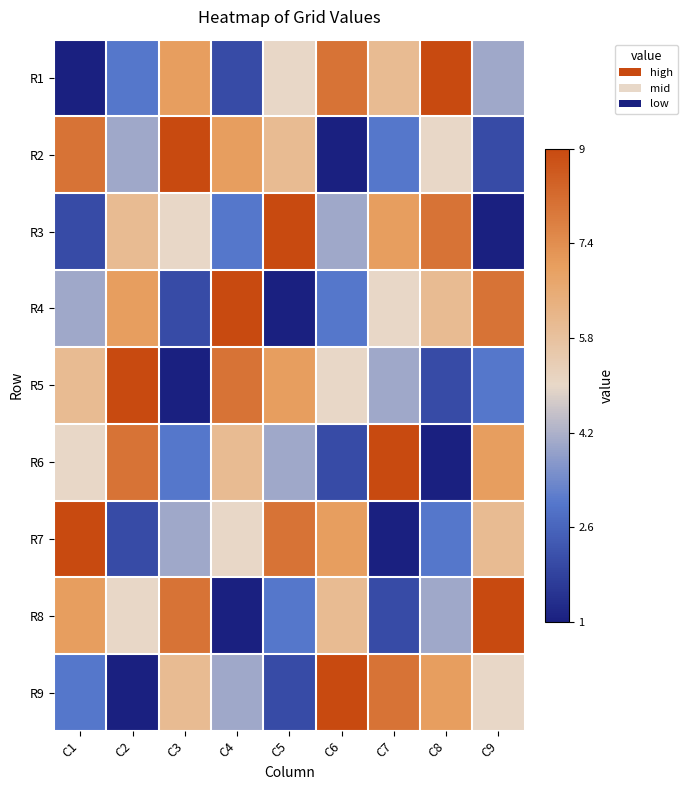

Reading left to right, what are all the values shown in this chart?

R1: C1=0.0	C2=0.2	C3=0.8	C4=0.1	C5=0.5	C6=0.9	C7=0.6	C8=1.0	C9=0.4
R2: C1=0.9	C2=0.4	C3=1.0	C4=0.8	C5=0.6	C6=0.0	C7=0.2	C8=0.5	C9=0.1
R3: C1=0.1	C2=0.6	C3=0.5	C4=0.2	C5=1.0	C6=0.4	C7=0.8	C8=0.9	C9=0.0
R4: C1=0.4	C2=0.8	C3=0.1	C4=1.0	C5=0.0	C6=0.2	C7=0.5	C8=0.6	C9=0.9
R5: C1=0.6	C2=1.0	C3=0.0	C4=0.9	C5=0.8	C6=0.5	C7=0.4	C8=0.1	C9=0.2
R6: C1=0.5	C2=0.9	C3=0.2	C4=0.6	C5=0.4	C6=0.1	C7=1.0	C8=0.0	C9=0.8
R7: C1=1.0	C2=0.1	C3=0.4	C4=0.5	C5=0.9	C6=0.8	C7=0.0	C8=0.2	C9=0.6
R8: C1=0.8	C2=0.5	C3=0.9	C4=0.0	C5=0.2	C6=0.6	C7=0.1	C8=0.4	C9=1.0
R9: C1=0.2	C2=0.0	C3=0.6	C4=0.4	C5=0.1	C6=1.0	C7=0.9	C8=0.8	C9=0.5